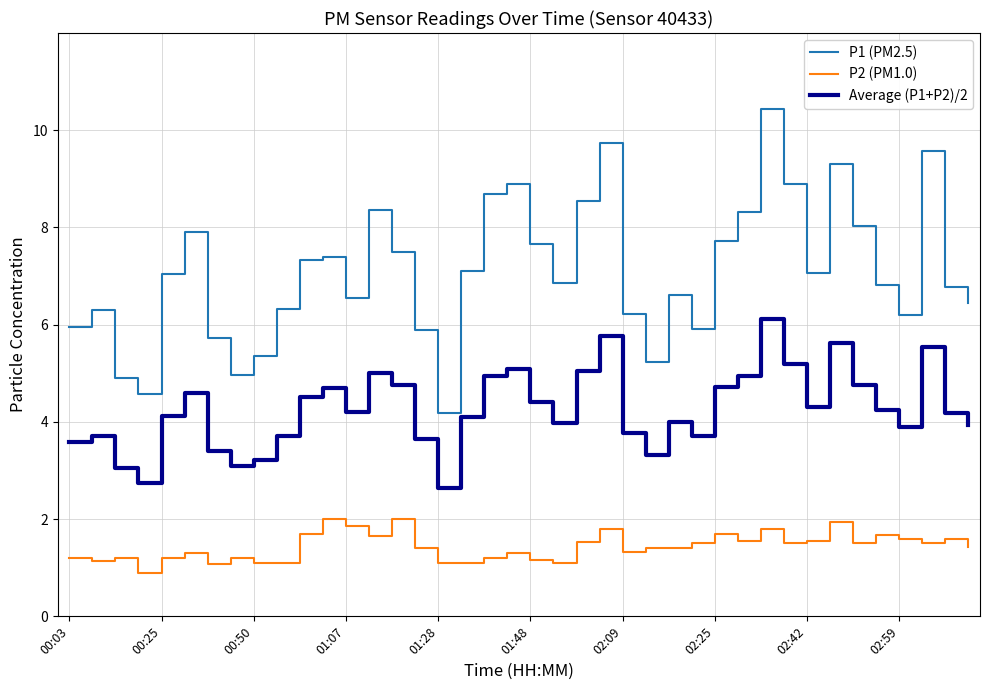

How many interior local peaks does the P1 (PM2.5) series have?

10